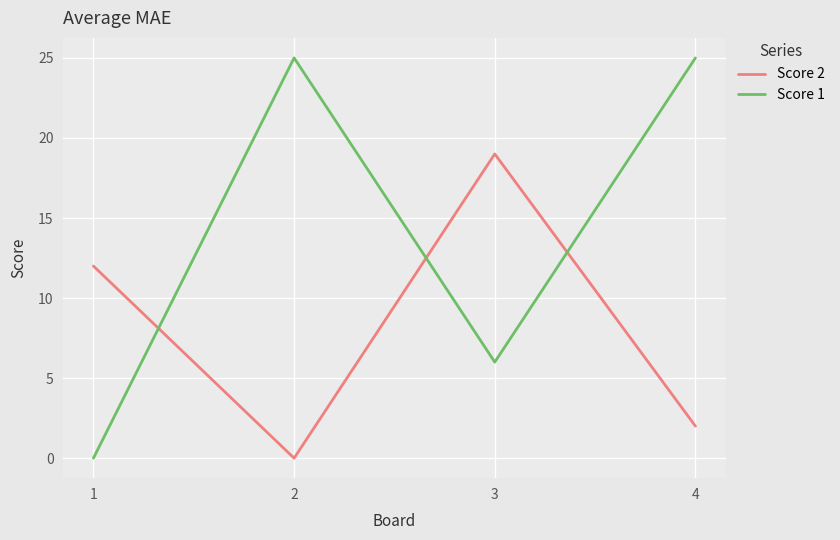

At 1, list the series in order from smallest to largest.

Score 1, Score 2